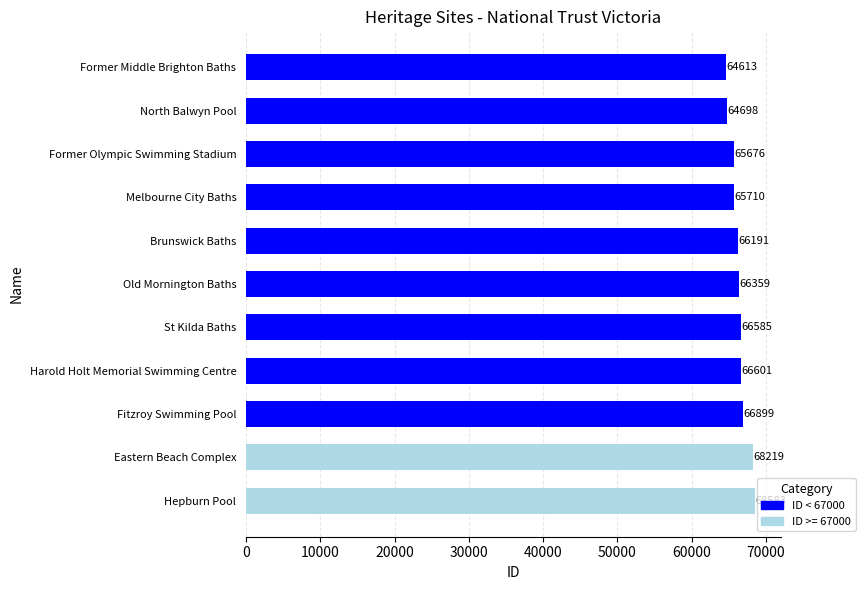

What is the label of the 7th bar from the top?

St Kilda Baths